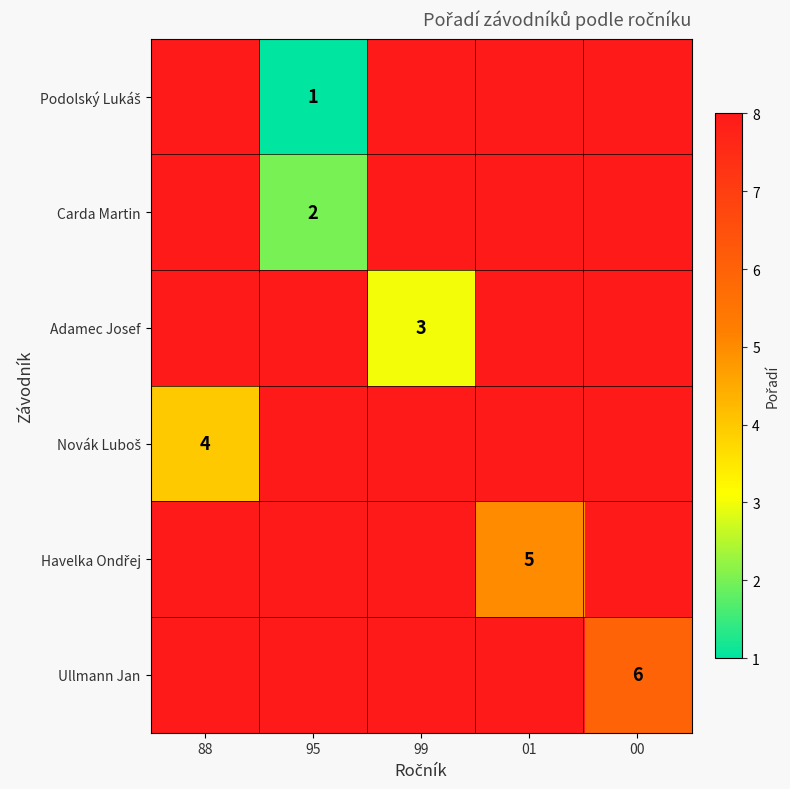

What is the total value across all series at 99?

43